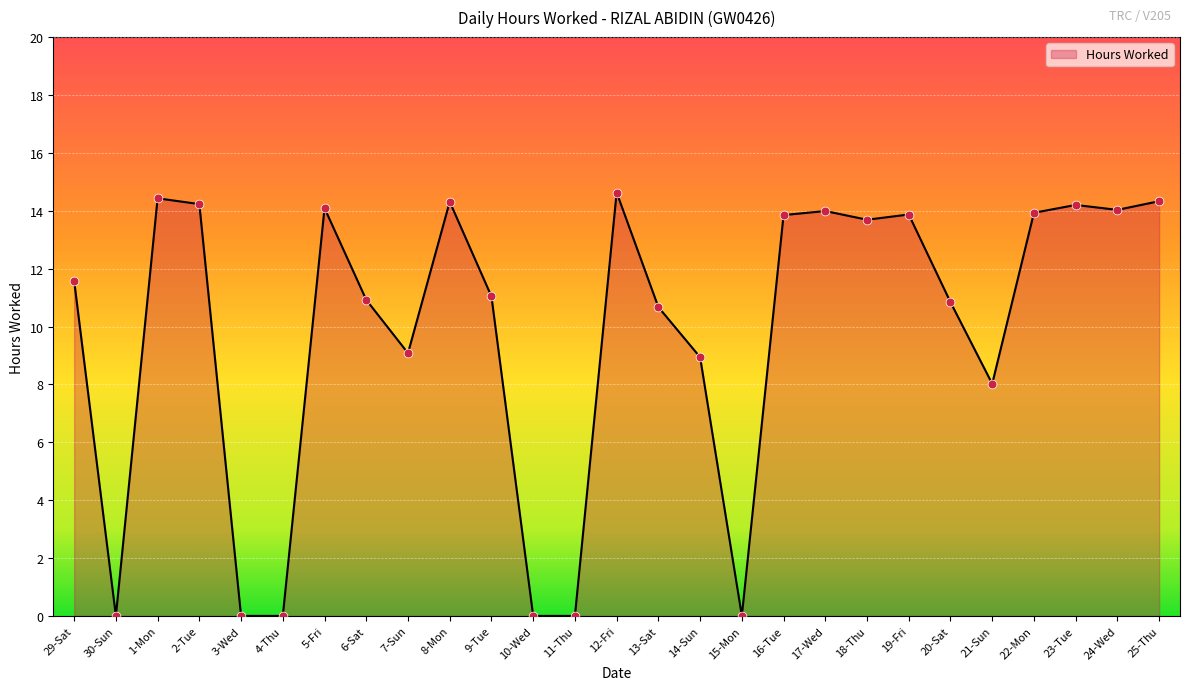

Between 30-Sun and 21-Sun, which is larger?

21-Sun